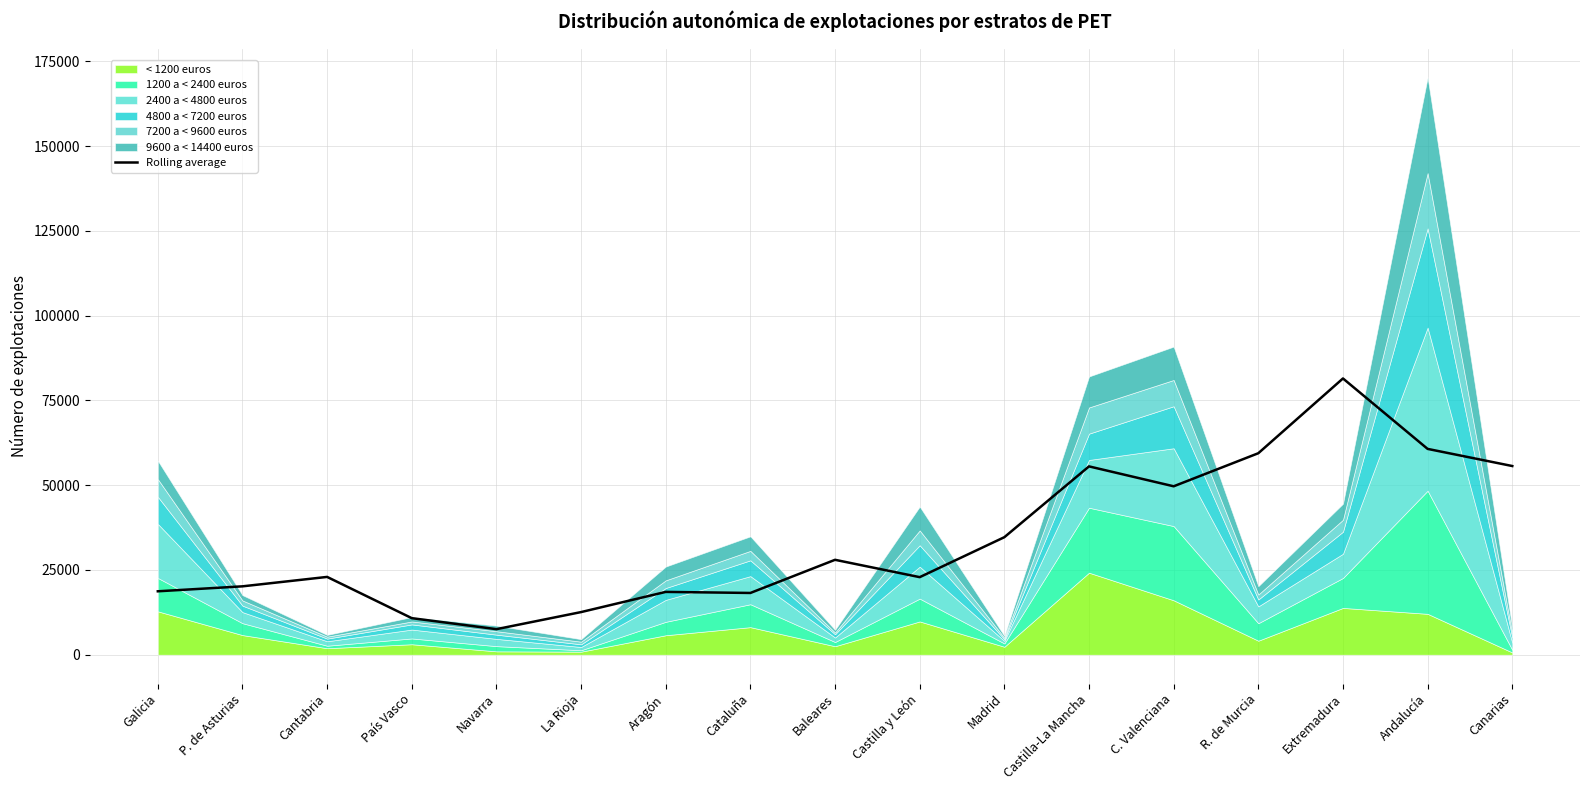

Reading left to right, what are all the values shown in this chart?

Galicia=18705.0	P. de Asturias=20166.8	Cantabria=22945.5	País Vasco=10781.5	Navarra=7533.5	La Rioja=12573.0	Aragón=18524.8	Cataluña=18212.8	Baleares=27991.5	Castilla y León=22874.8	Madrid=34662.5	Castilla-La Mancha=55549.0	C. Valenciana=49677.2	R. de Murcia=59429.5	Extremadura=81484.2	Andalucía=60707.2	Canarias=55654.0